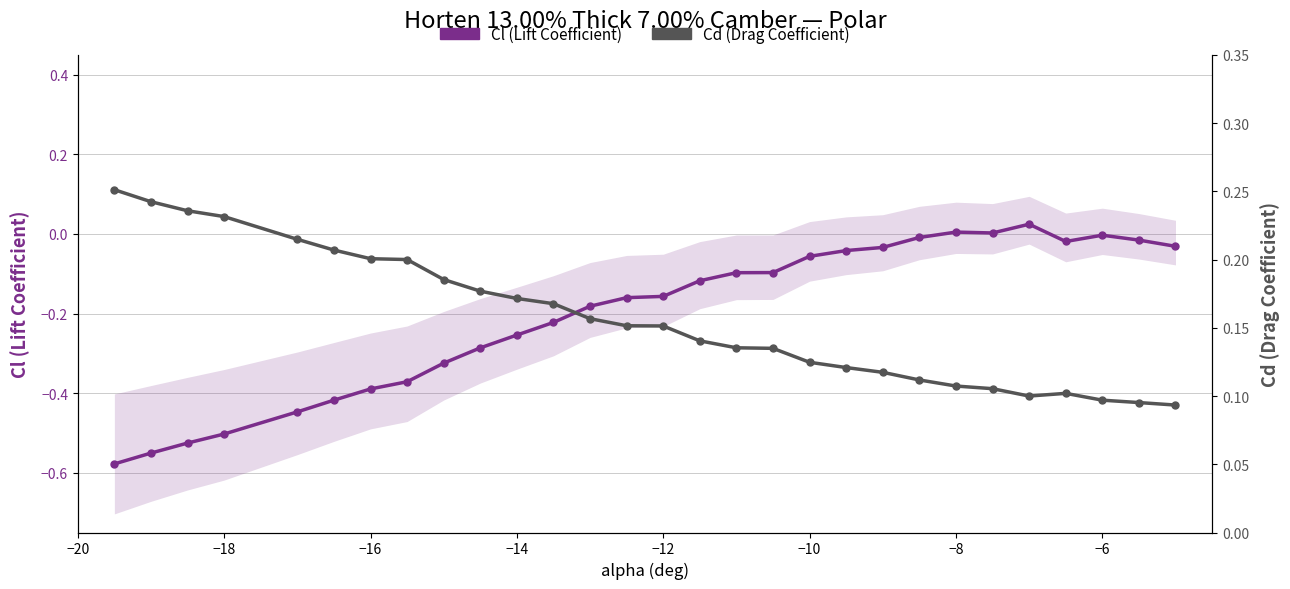

What is the difference between the maximum and minimum values in the Cl (Lift Coefficient) series?

0.6